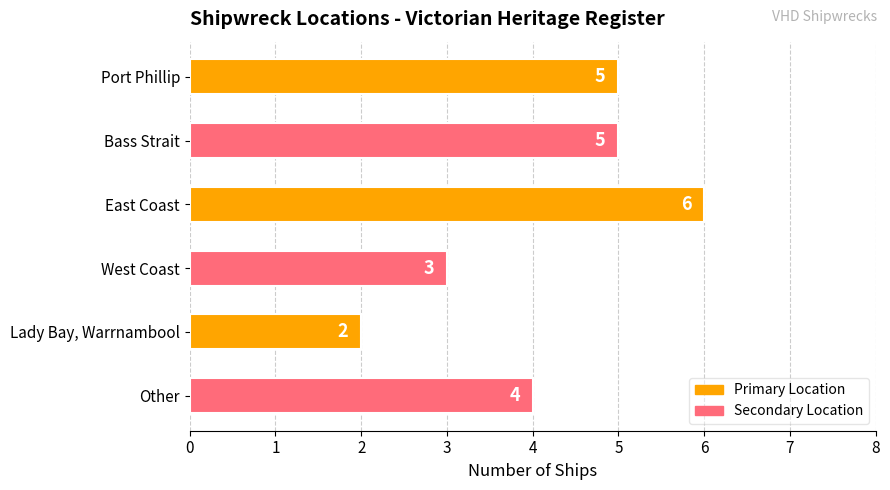

Which label corresponds to the largest value in the chart?

East Coast